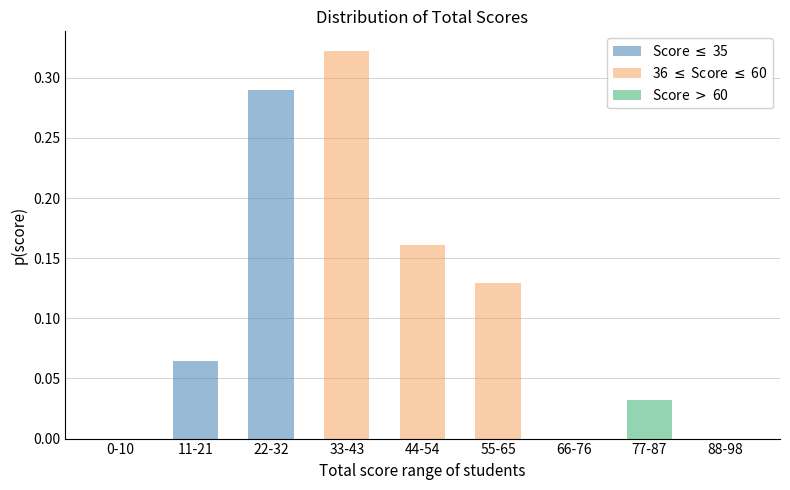

Reading right to left, what are all the values shown in this chart?

Score $\leq$ 35: 0.0	0.0	0.0	0.0	0.0	0.0	0.3	0.1	0.0
36 $\leq$ Score $\leq$ 60: 0.0	0.0	0.0	0.1	0.2	0.3	0.0	0.0	0.0
Score $>$ 60: 0.0	0.0	0.0	0.0	0.0	0.0	0.0	0.0	0.0